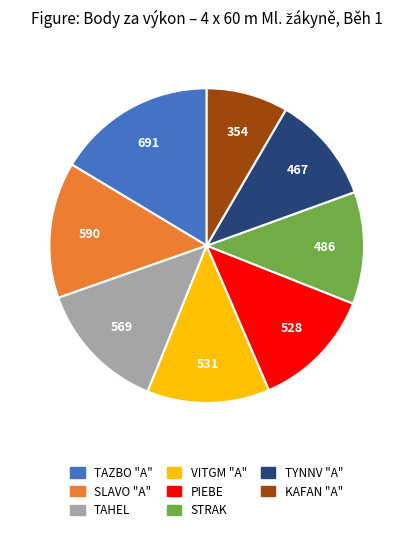

Does any single category account for the majority?

No